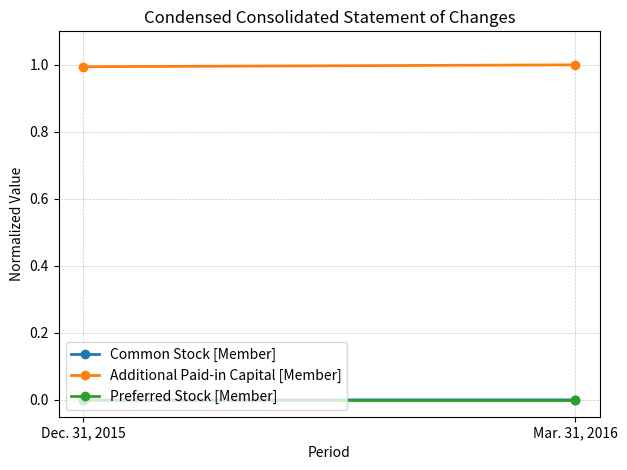

What is the sum of the Additional Paid-in Capital [Member] values at Mar. 31, 2016 and Dec. 31, 2015?

2.0